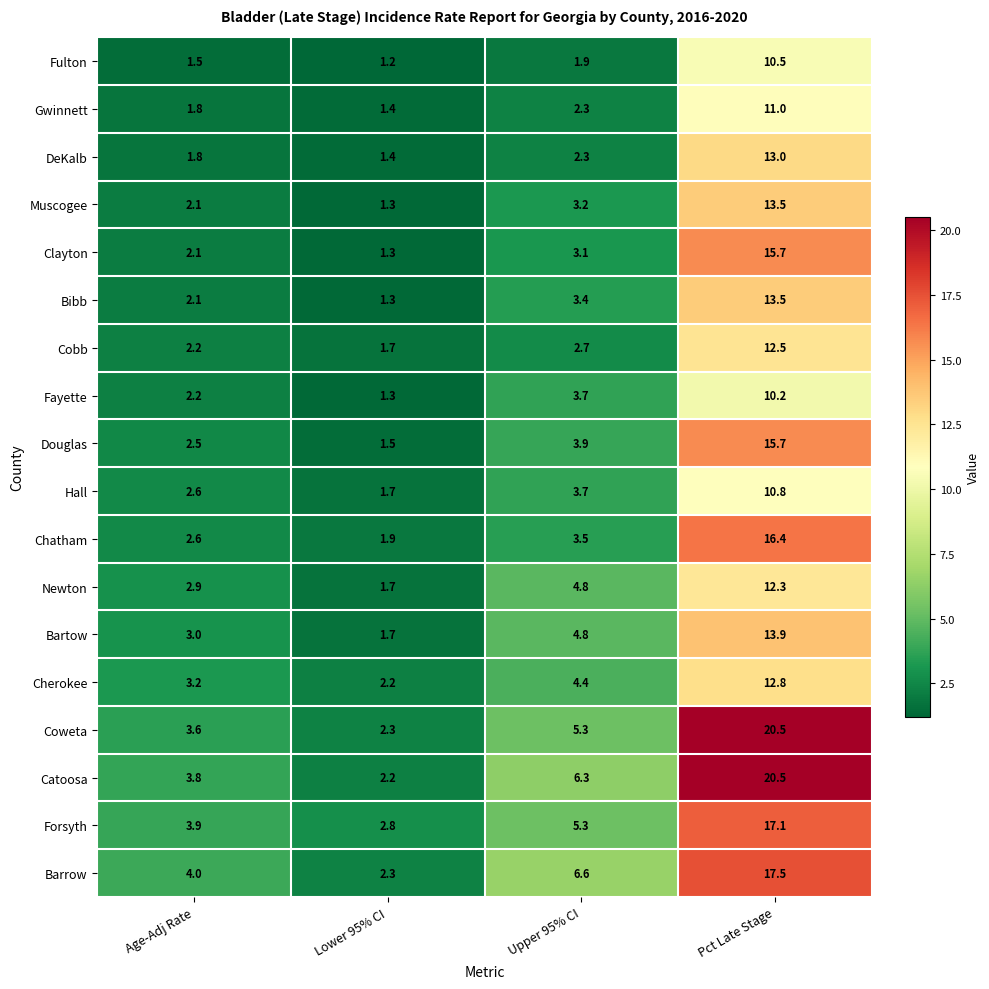

At which category is the sum across all series the highest?

Pct Late Stage